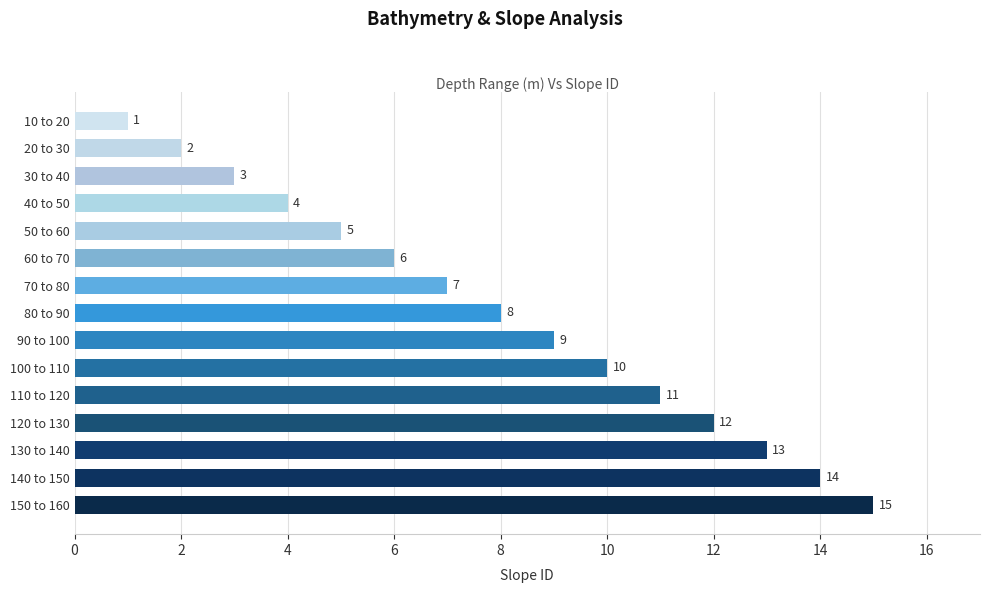

Approximately how many times larger is the value at 130 to 140 compared to 80 to 90?

1.6